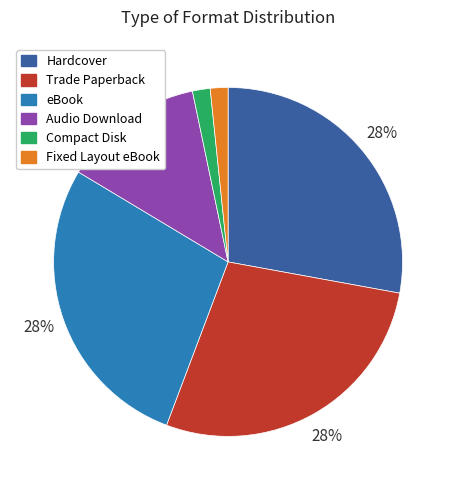

What is the ratio of the value at eBook to the value at Trade Paperback?

1.0